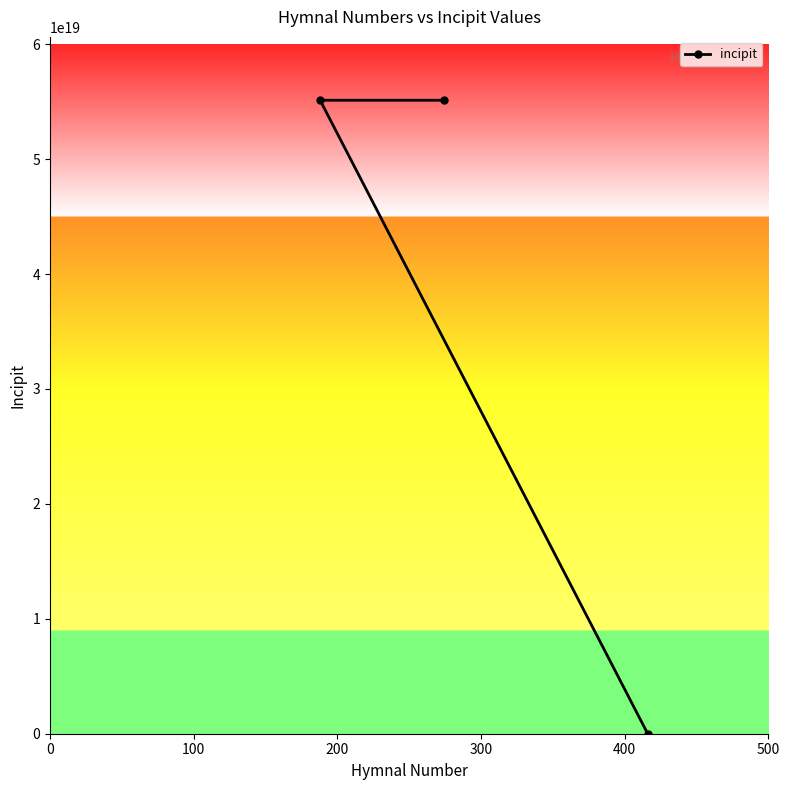

Does the chart have visible grid lines?

No